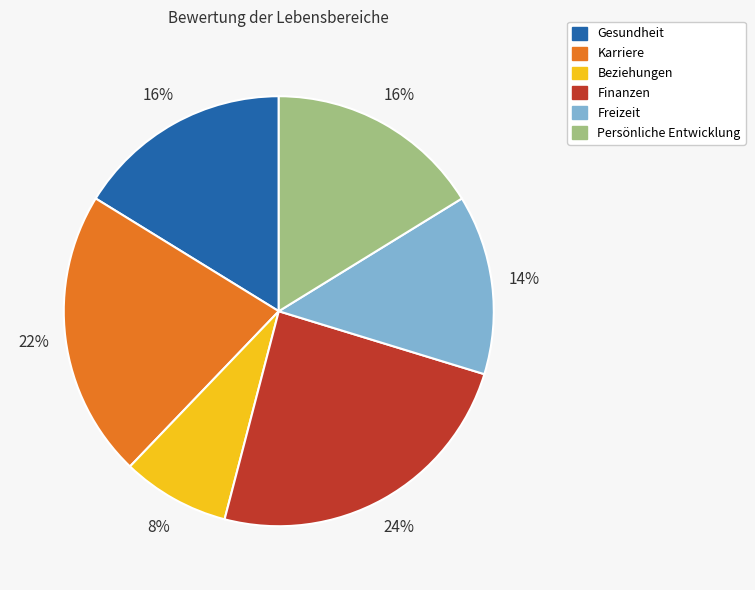

To the nearest percent, what is the average slice percentage?

17%